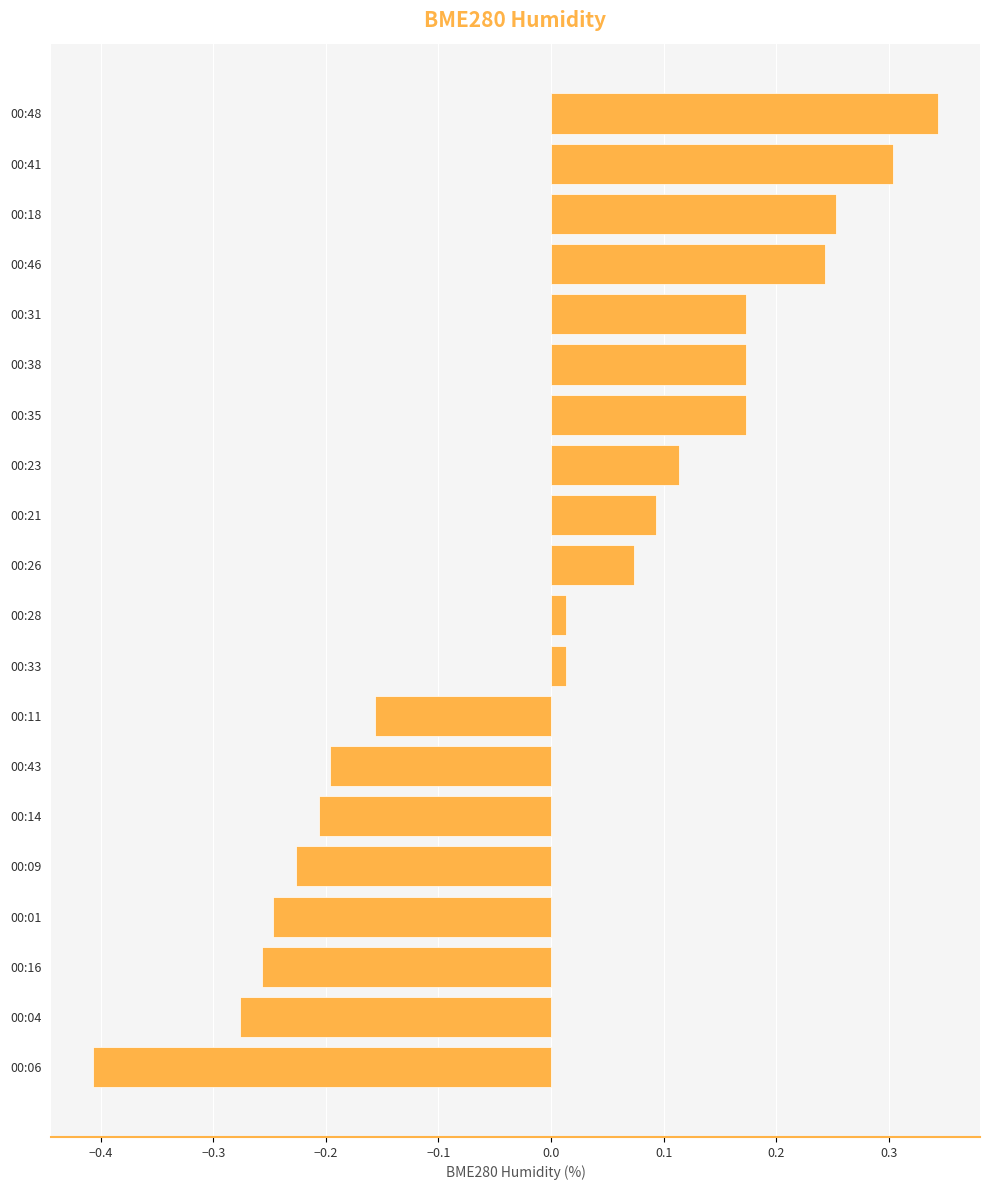

What is the smallest value displayed?

-0.4